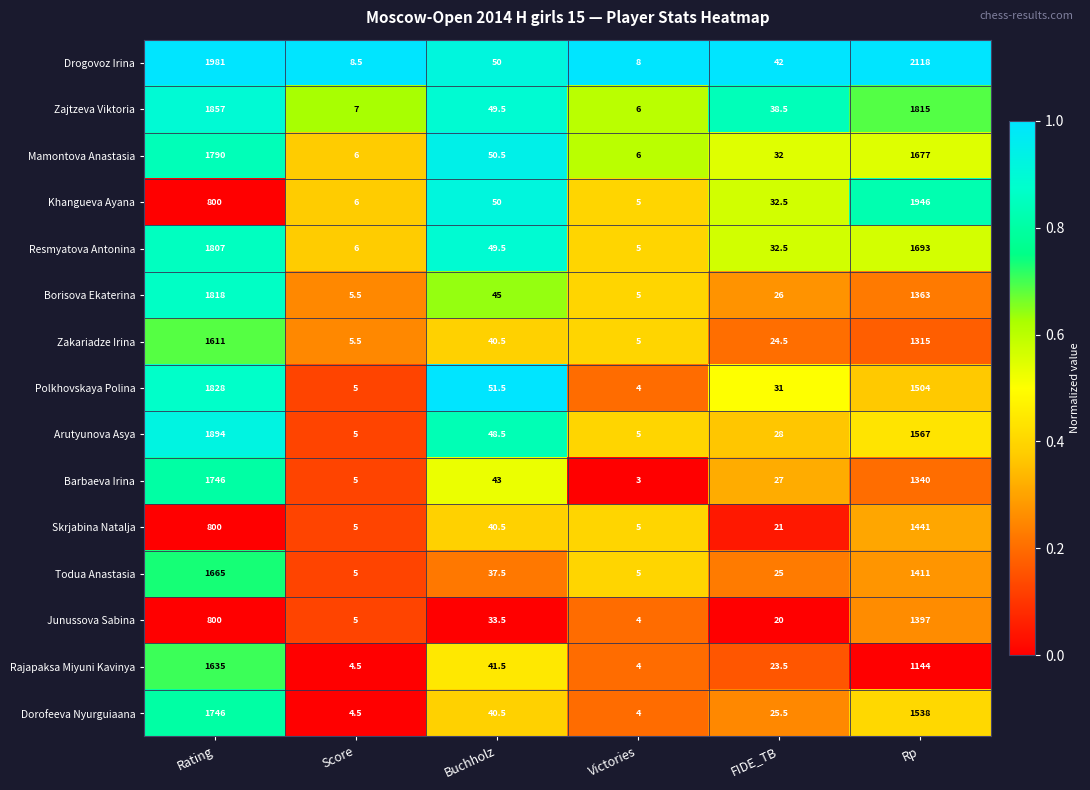

List the labels in order of Khangueva Ayana value, largest first.

Rp, Rating, Buchholz, FIDE_TB, Score, Victories